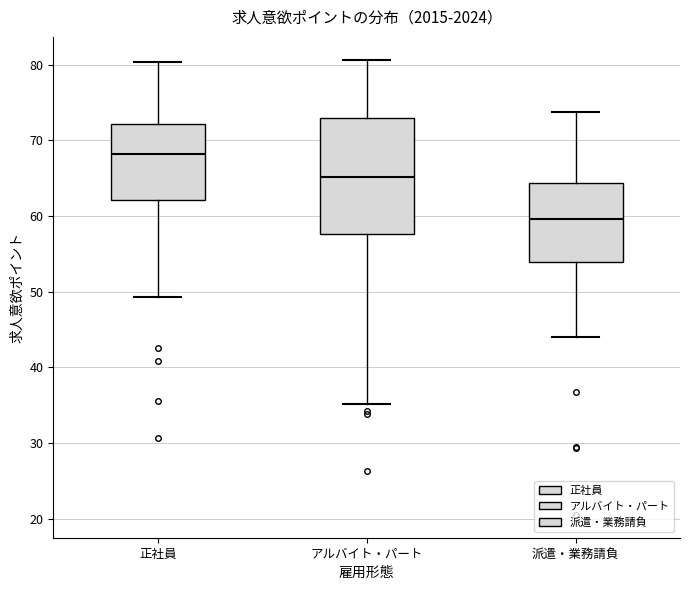

Which box is the tallest, from its lower edge to its upper edge?

アルバイト・パート